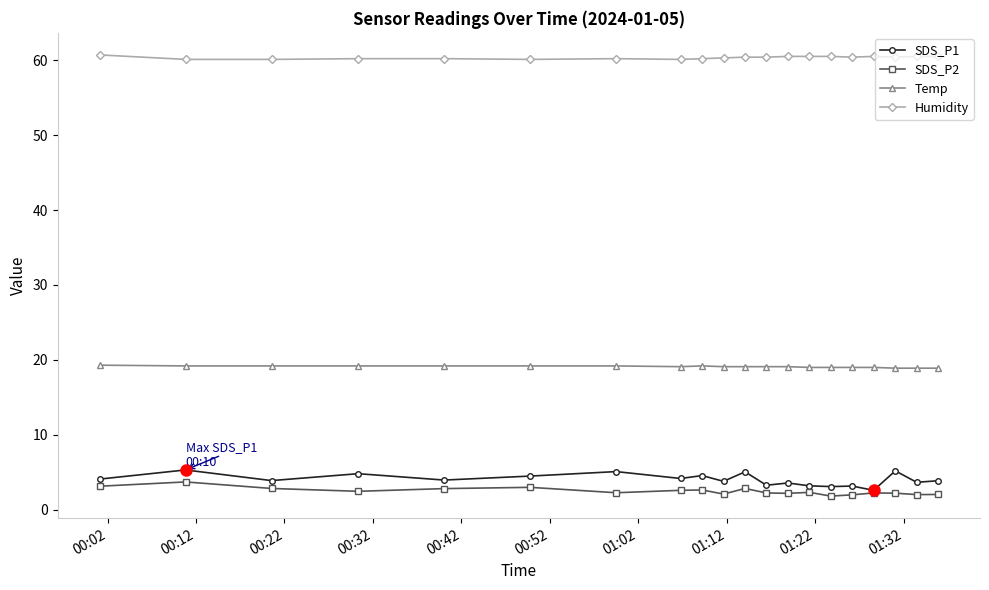

Which series has the largest total across all categories?

Humidity